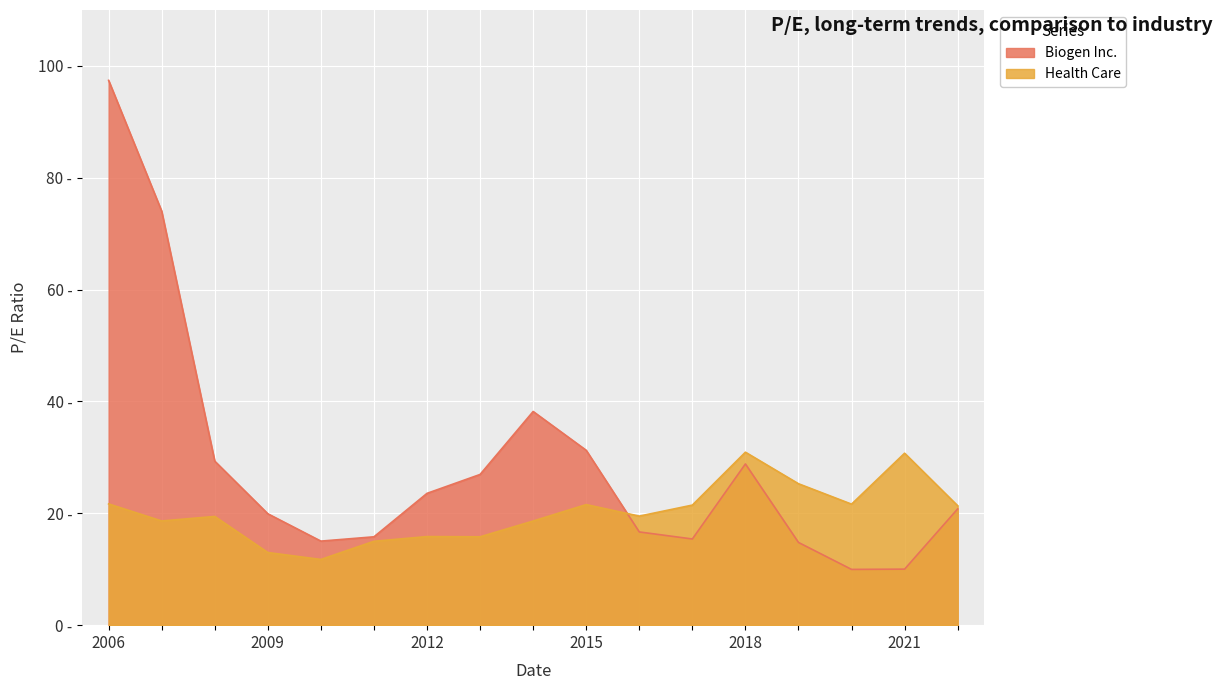

What is the sum of all Biogen Inc. values?

488.0